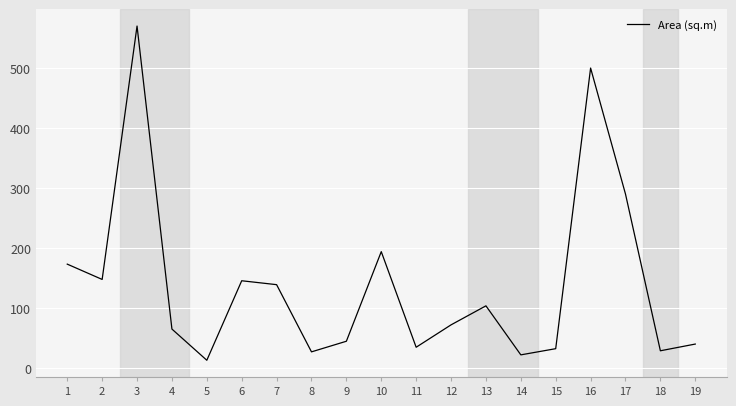

Which label corresponds to the largest value in the chart?

3